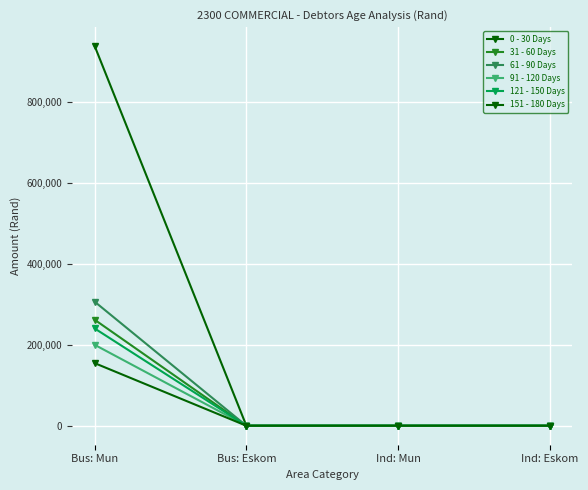

What is the label of the 3rd point from the right?

Bus: Eskom